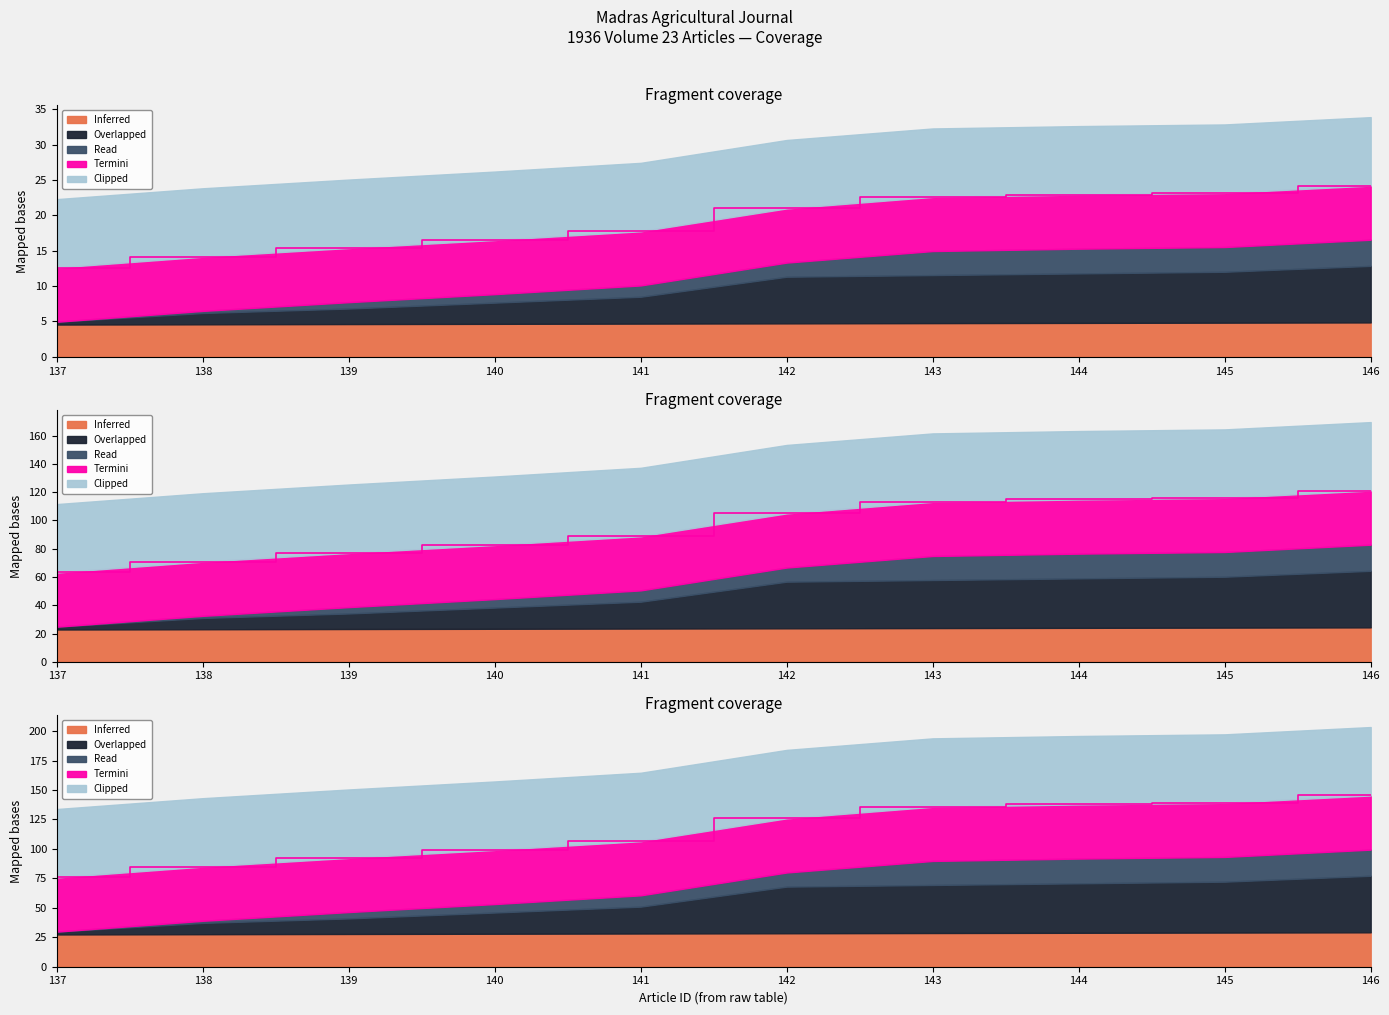

Which label corresponds to the smallest value in the chart?

137